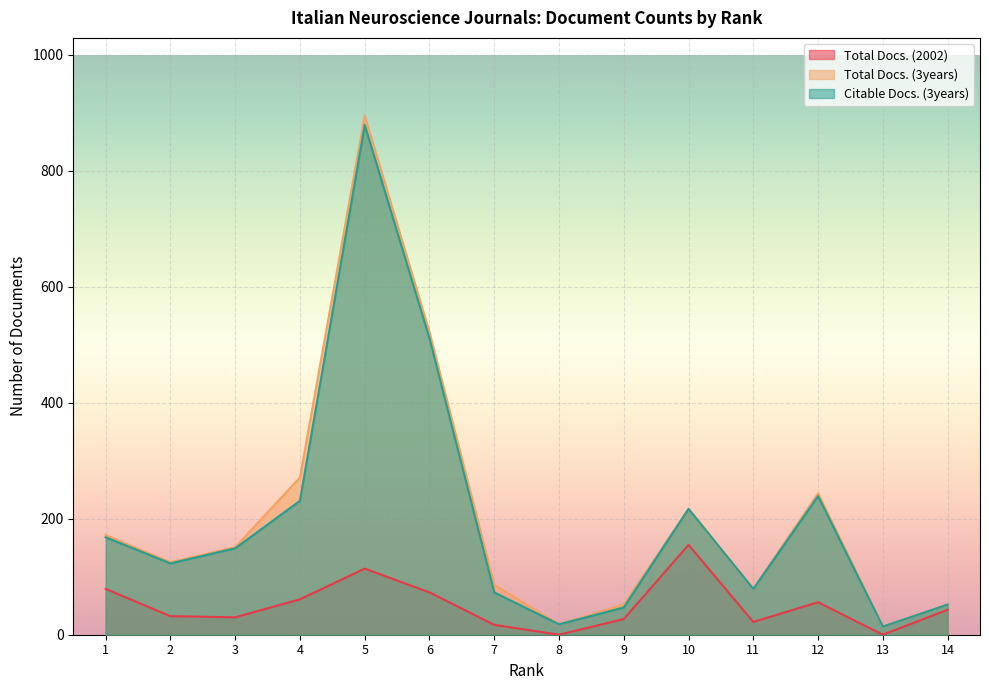

True or false: Citable Docs. (3years) and Total Docs. (2002) intersect in this chart.

False